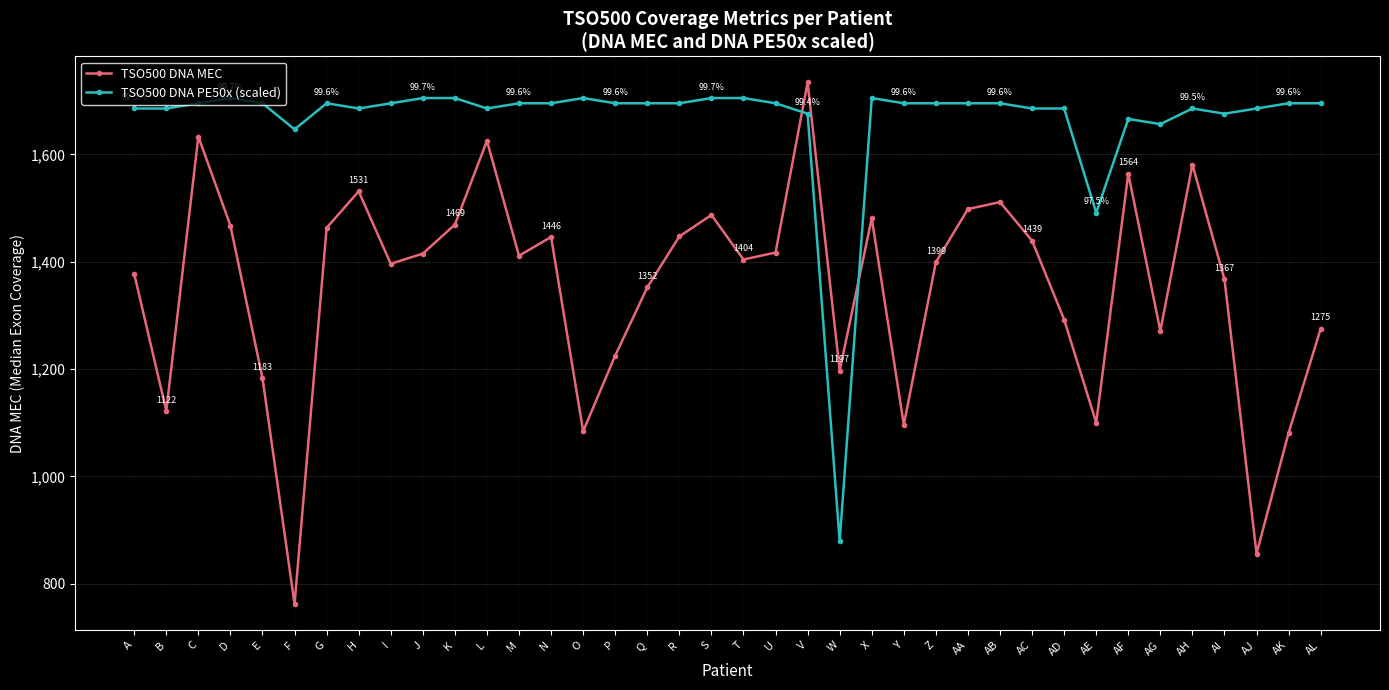

How many interior local valleys does the TSO500 DNA MEC series have?

11